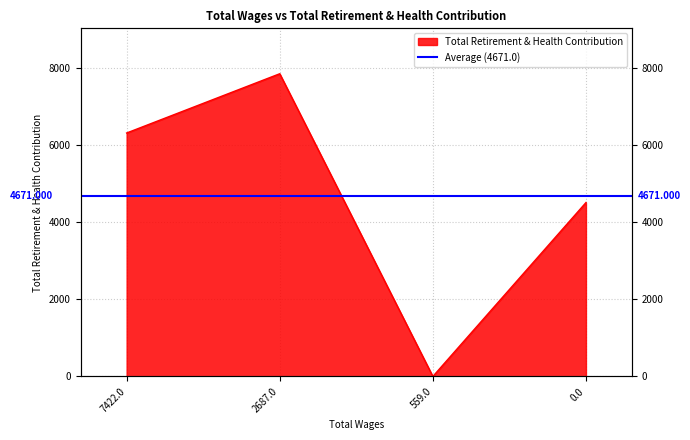

True or false: the data has more than 2 interior local peaks.

False